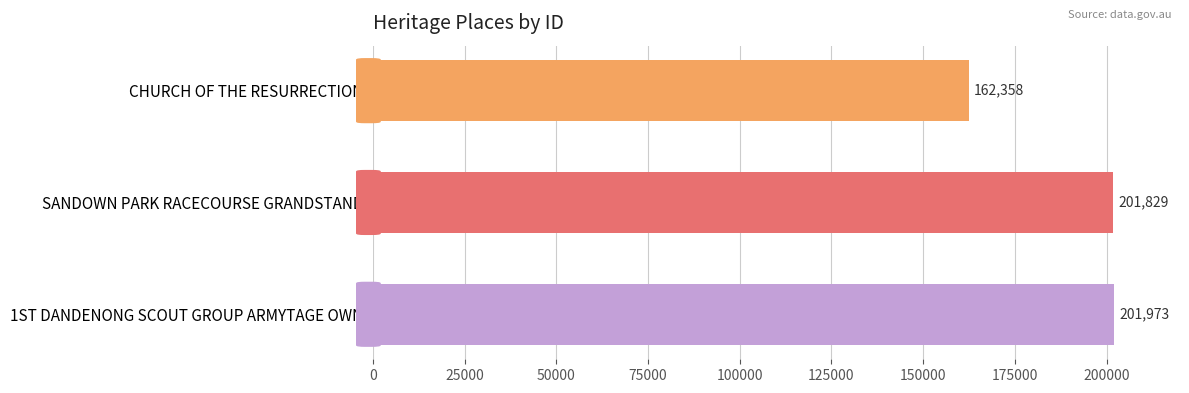

Rank the categories by value from lowest to highest.

CHURCH OF THE RESURRECTION, SANDOWN PARK RACECOURSE GRANDSTAND, 1ST DANDENONG SCOUT GROUP ARMYTAGE OWN